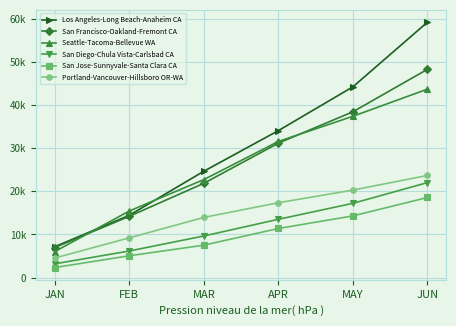

Is this an area chart (filled region under the line)?

No